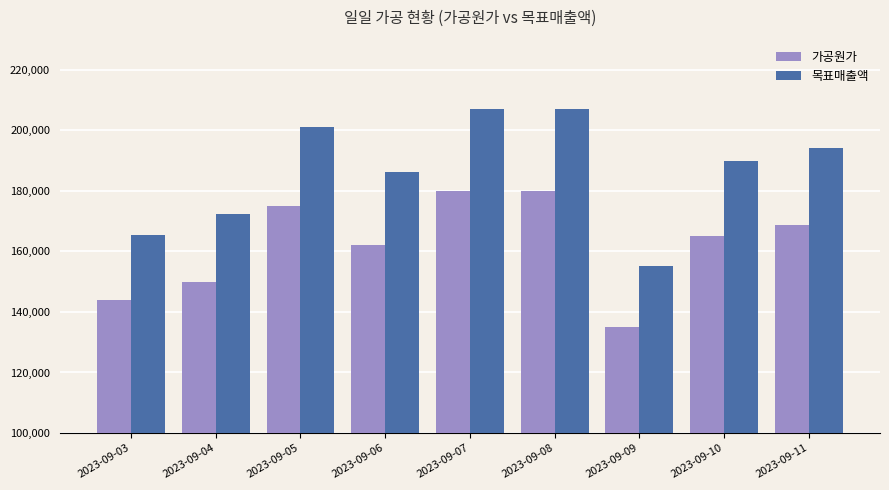

What is the lowest value of the 가공원가 series?

135000